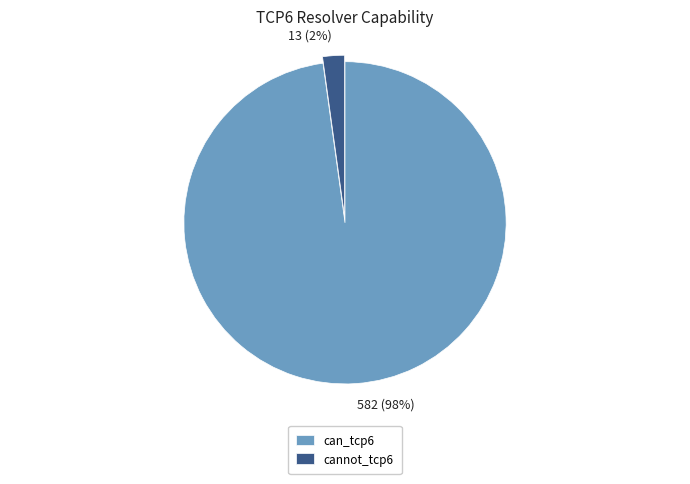

Between can_tcp6 and cannot_tcp6, which is larger?

can_tcp6